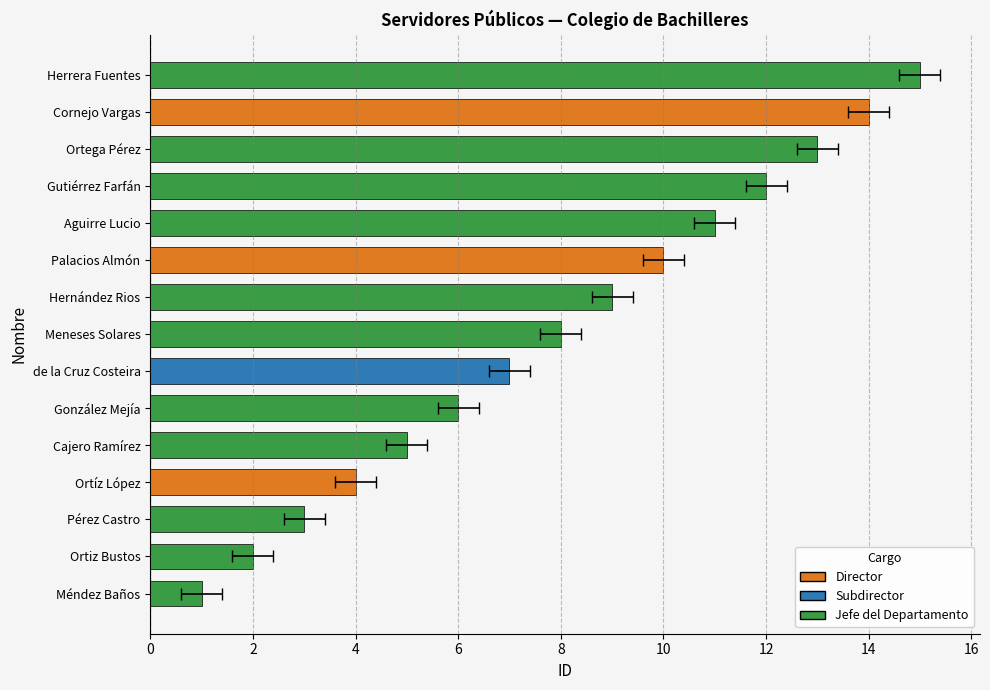

What is the average value?

8